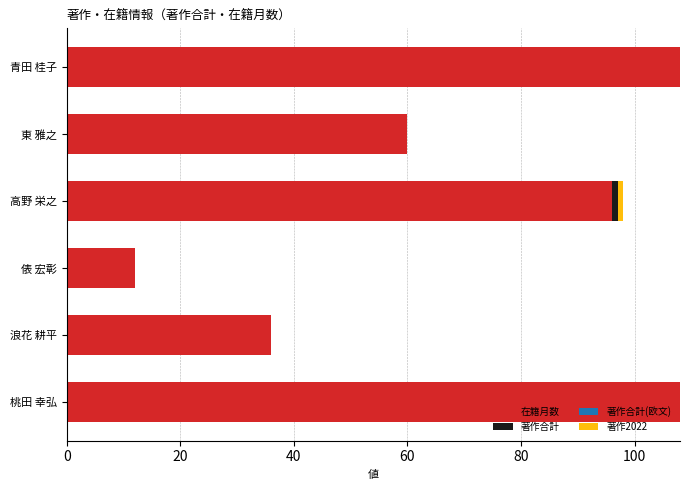

Count the number of data series in this chart.

3